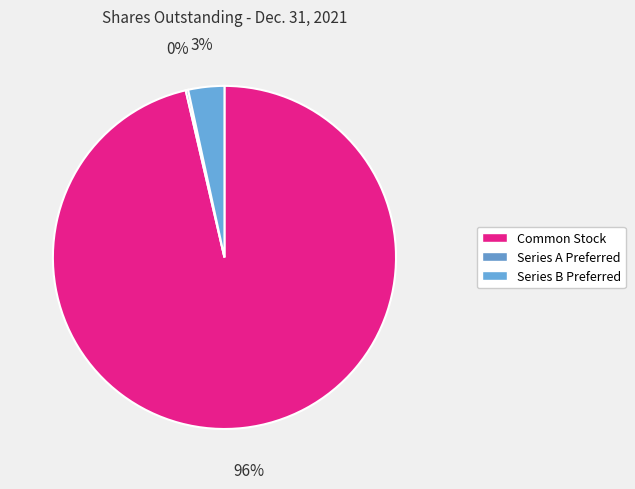

How many segments does this pie chart have?

3